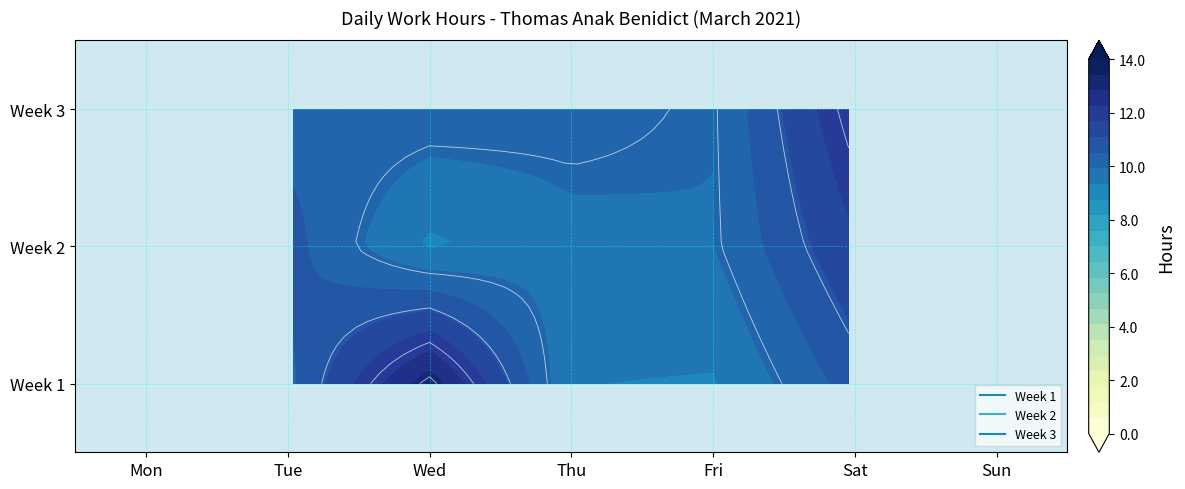

What is the maximum value shown in the chart?

13.2